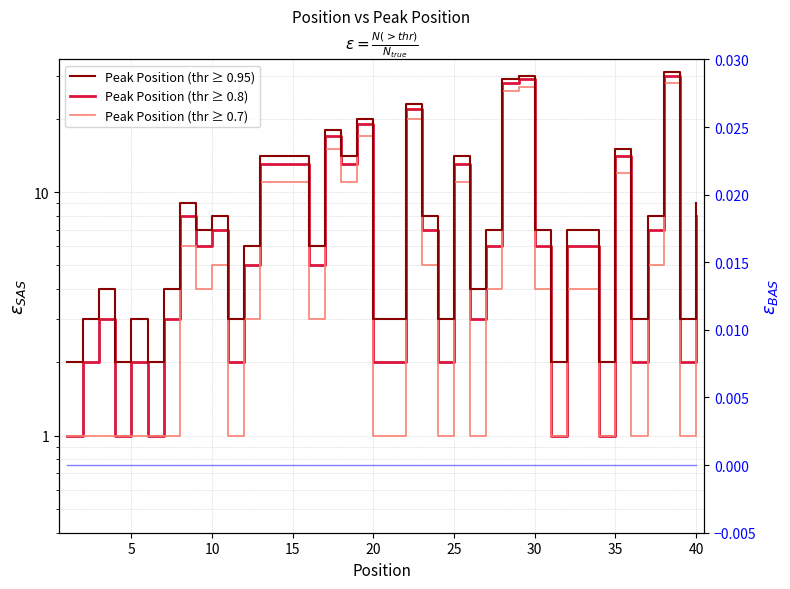

What is the difference between the second highest and second lowest values in the Peak Position (thr ≥ 0.7) series?

26